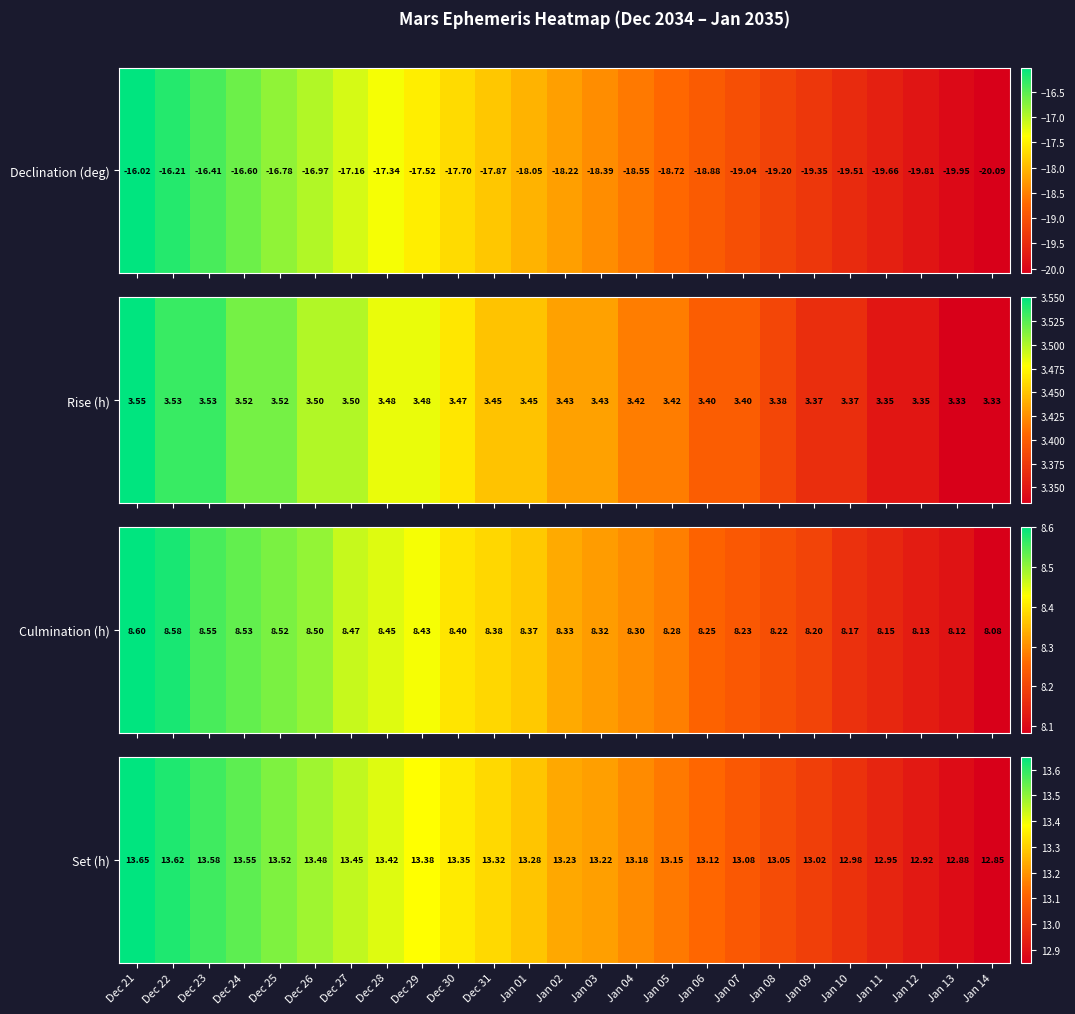

What is the maximum value shown in the chart?

13.7